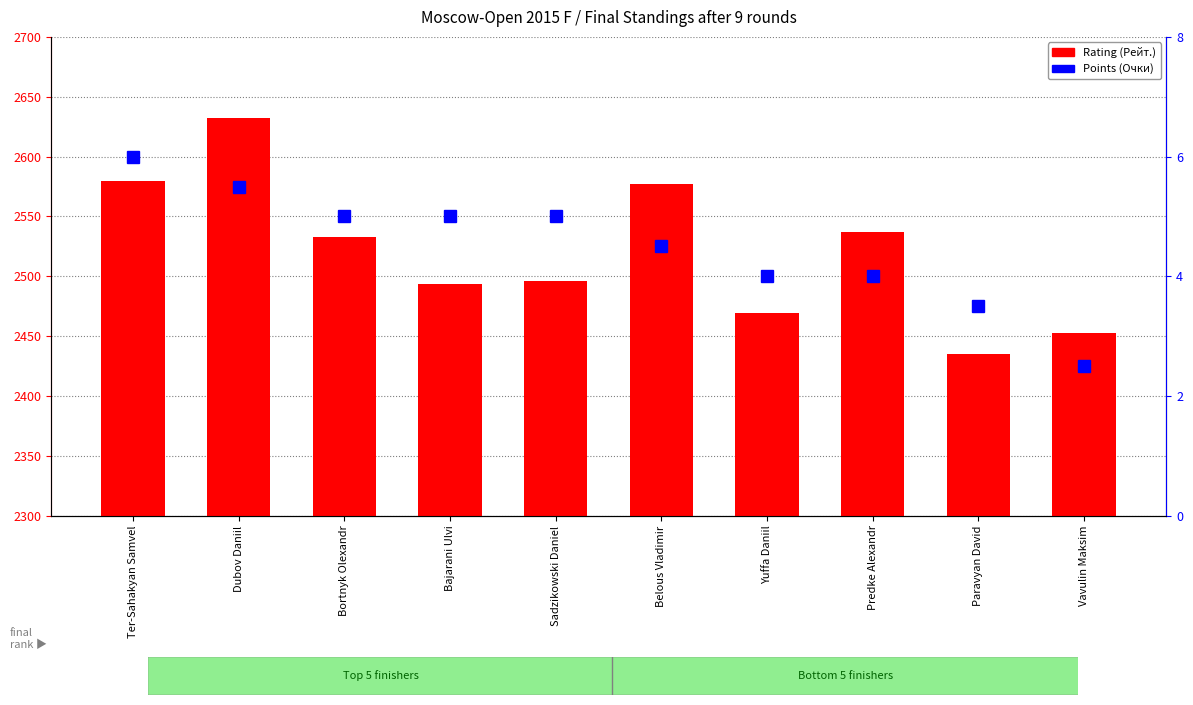

What is the minimum value for Rating (Рейт.)?

2435.0